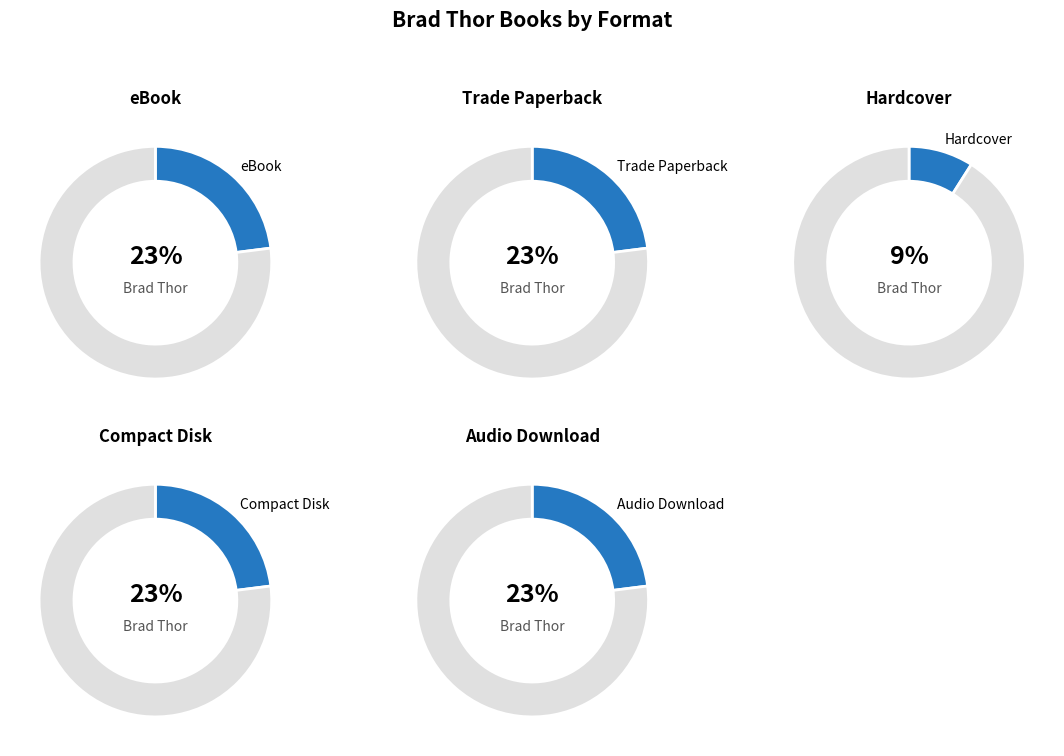

Is there any slice that represents more than half of the pie?

No